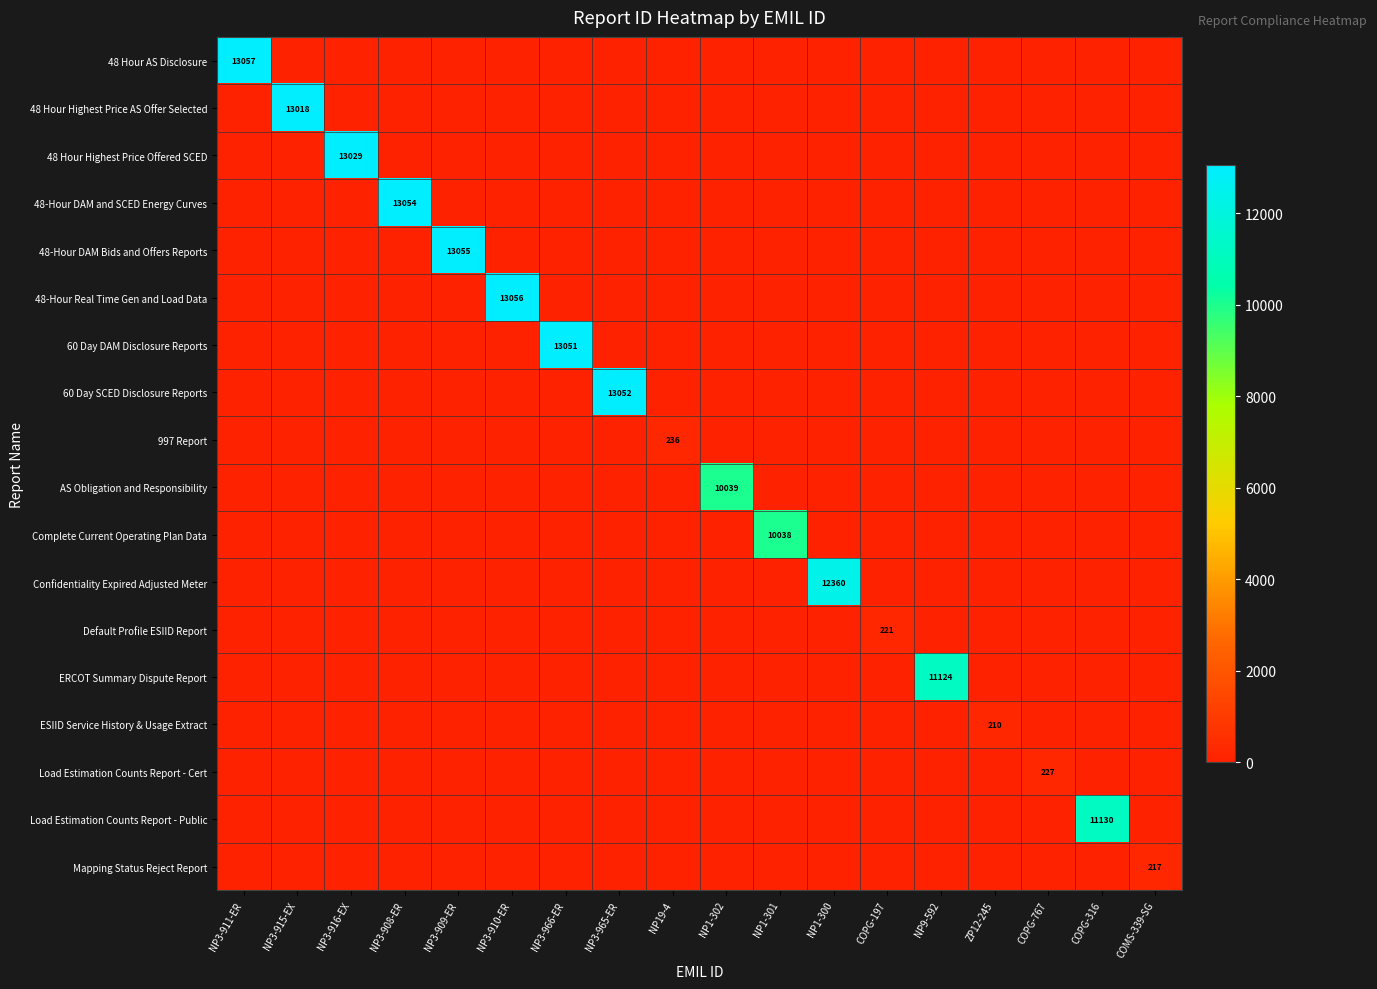

Between NP9-592 and COPG-316, which series saw the biggest shift?

Load Estimation Counts Report - Public